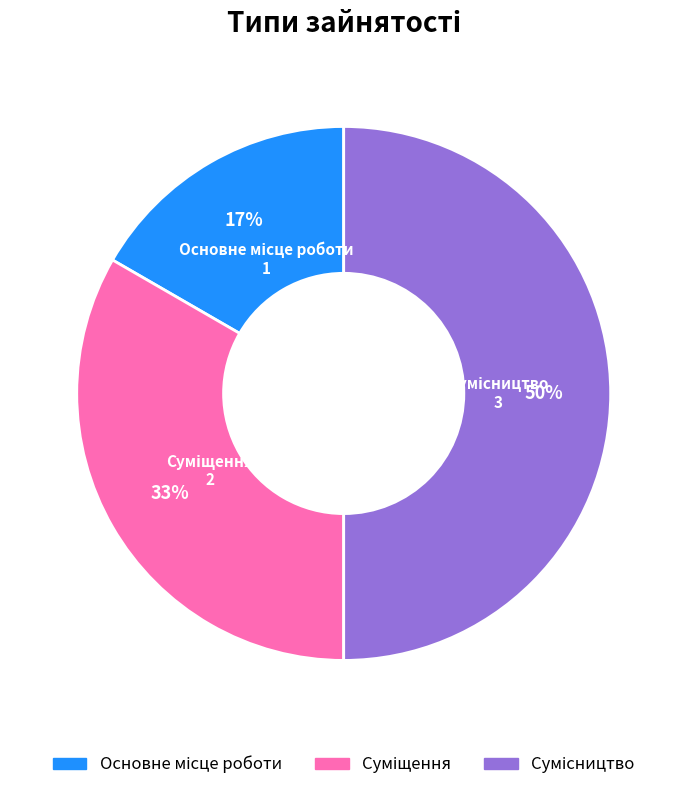

To the nearest percent, what is the average slice percentage?

33%